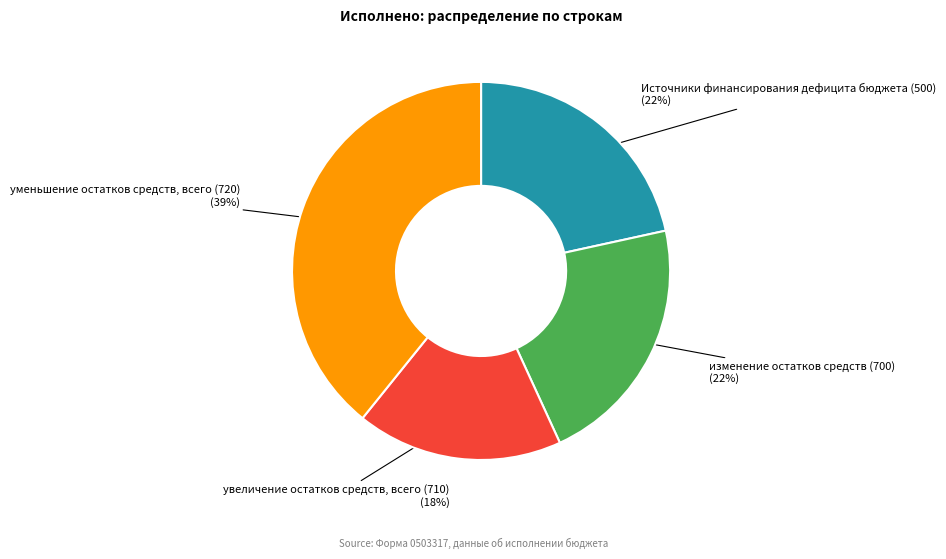

Does any single category account for the majority?

No